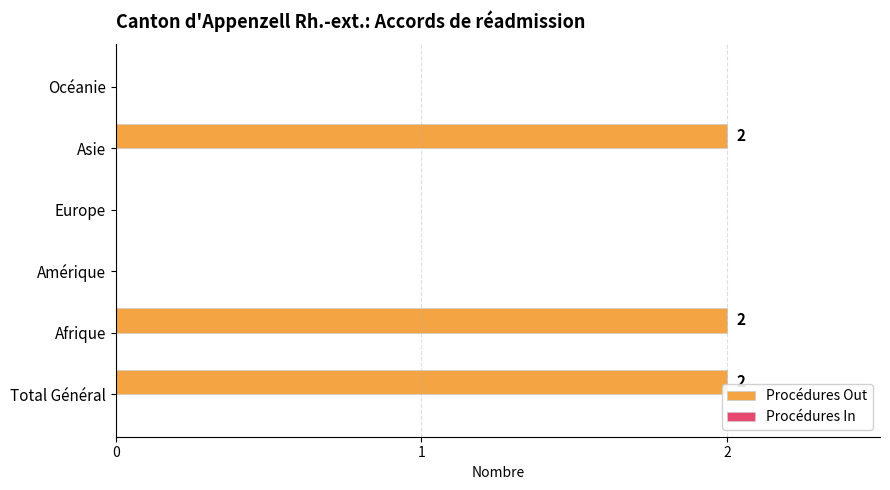

True or false: the data shows 0 at Amérique.

True